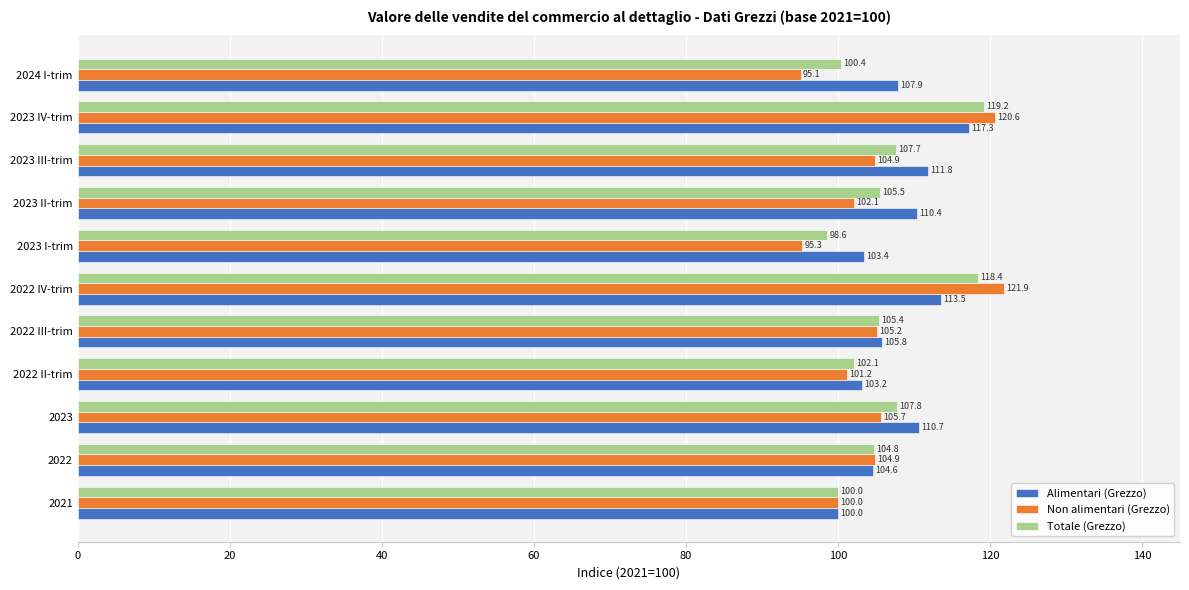

Read the Totale (Grezzo) value at 2023 II-trim.

105.5